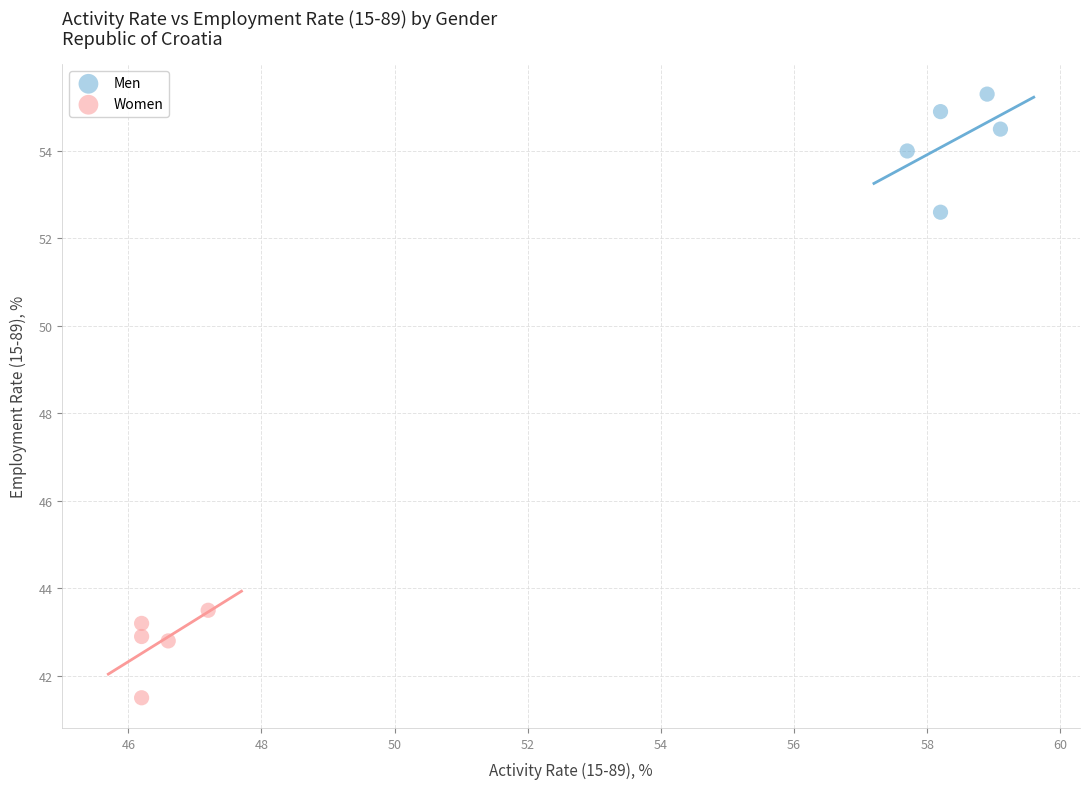

Which series contains the highest Y value?

Men